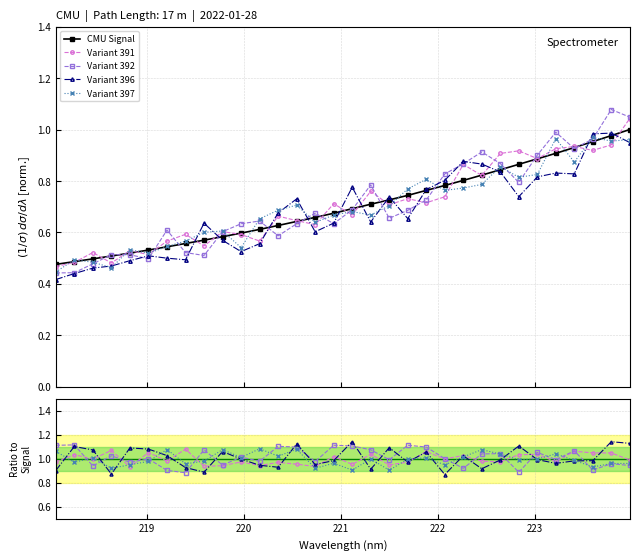

At which label is Variant 396 closest to 1?

10